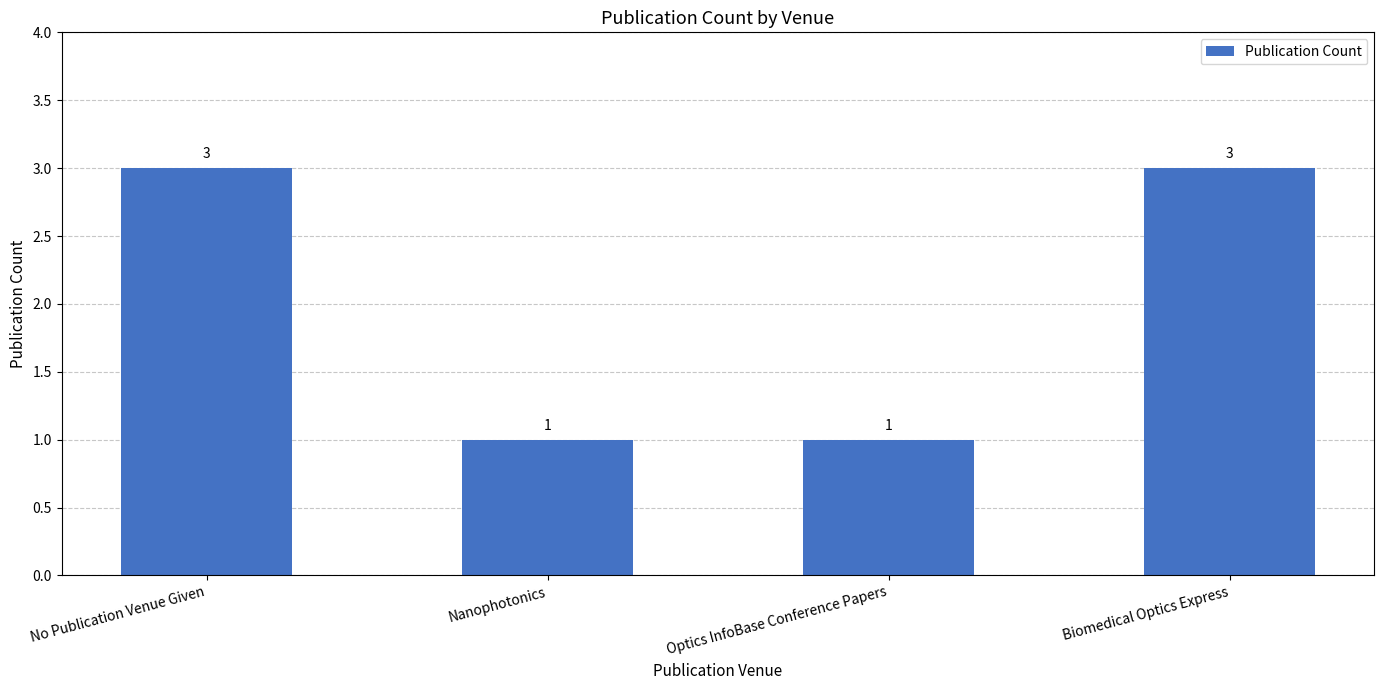

How many bars are there in total?

4